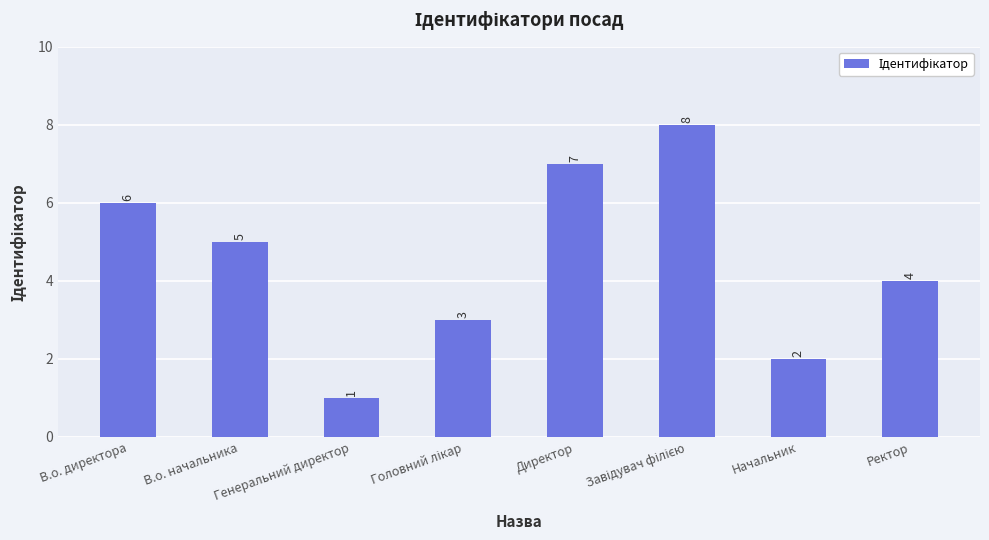

Between Директор and Ректор, which is larger?

Директор